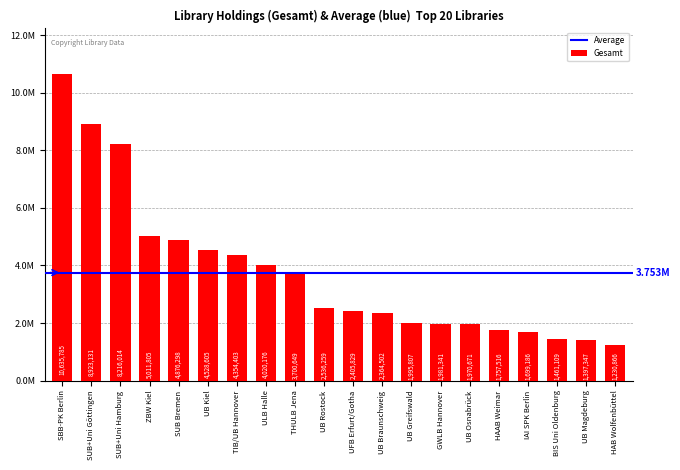

Which category has the highest value across all series?

SBB-PK Berlin